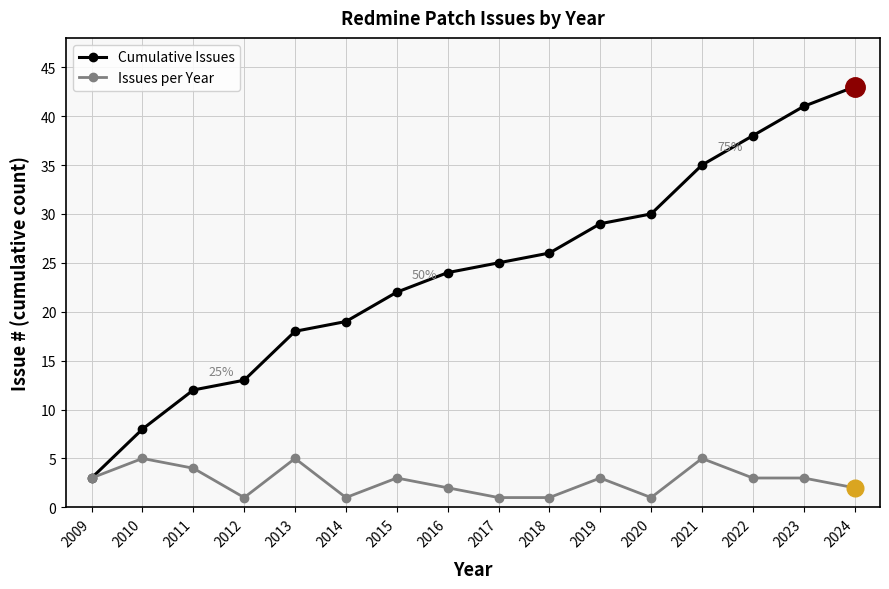

True or false: Cumulative Issues has more than 2 points higher than both neighbors.

False